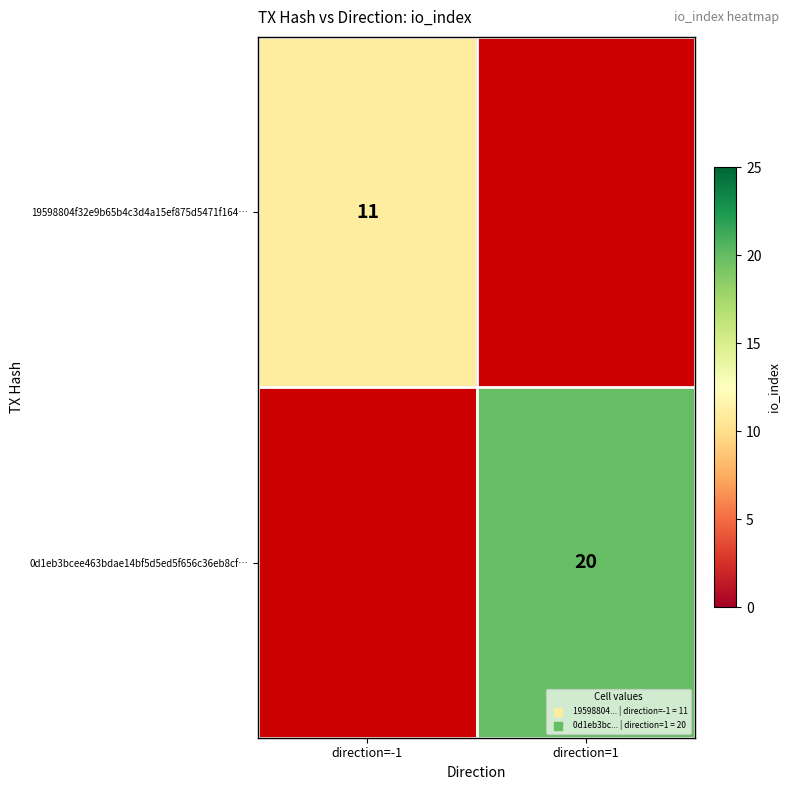

Is the value of 0d1eb3bcee463bdae14bf5d5ed5f656c36eb8cf… at direction=1 greater than the value of 19598804f32e9b65b4c3d4a15ef875d5471f164… at direction=-1?

Yes